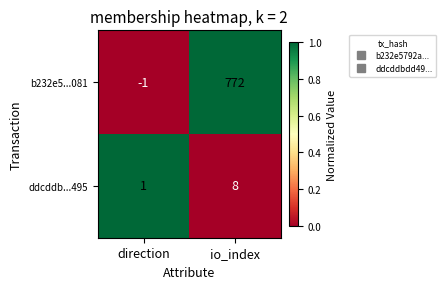

At which category is the sum across all series the highest?

io_index